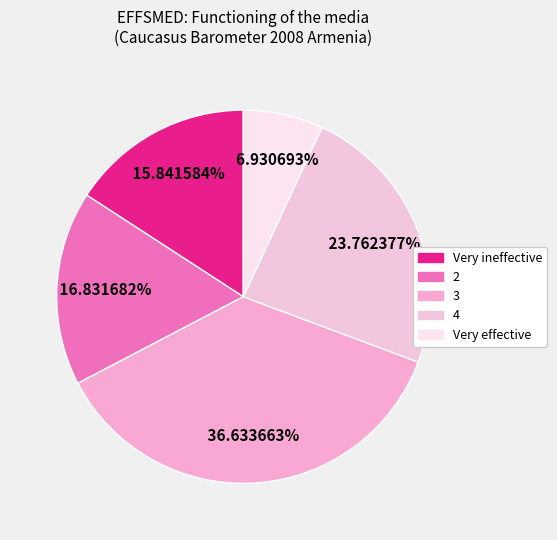

What is the smallest slice in the pie chart?

Very effective